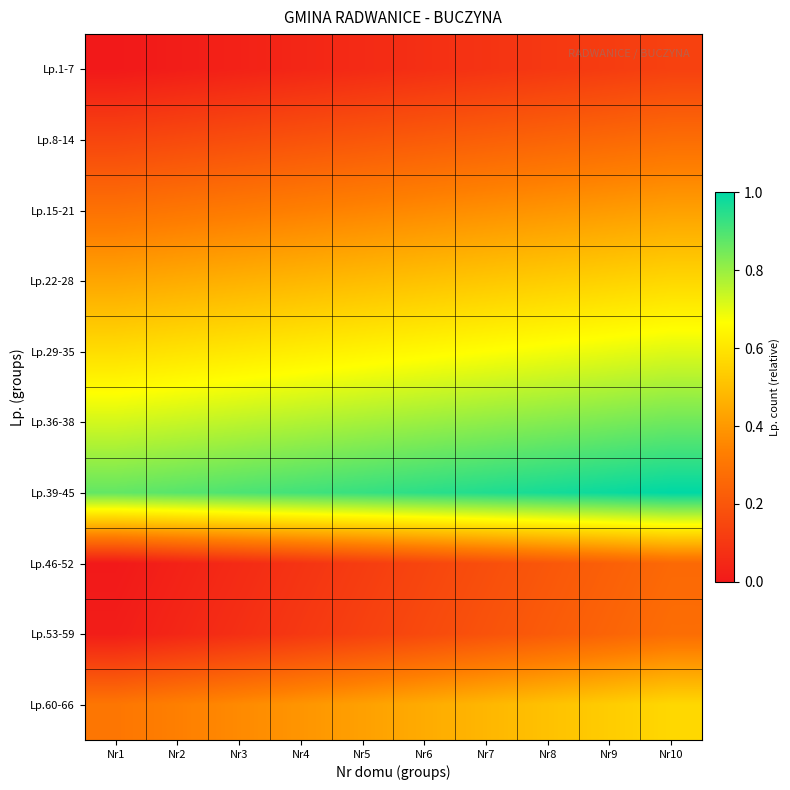

How many data points does each series have?

10